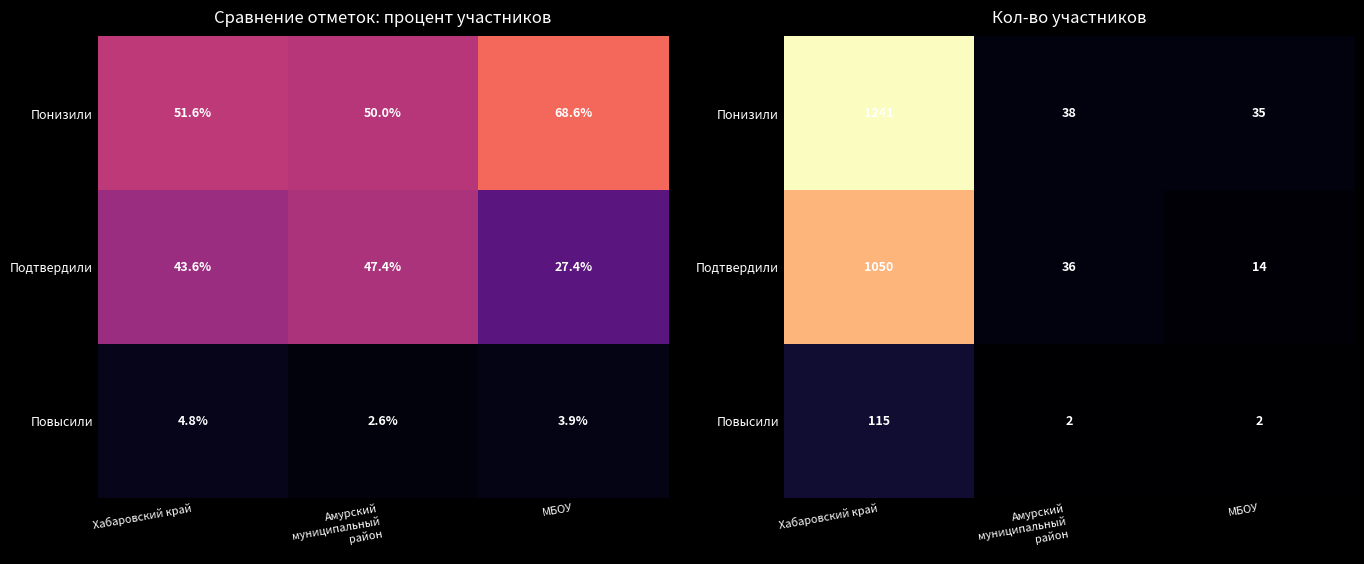

Count the number of data series in this chart.

3